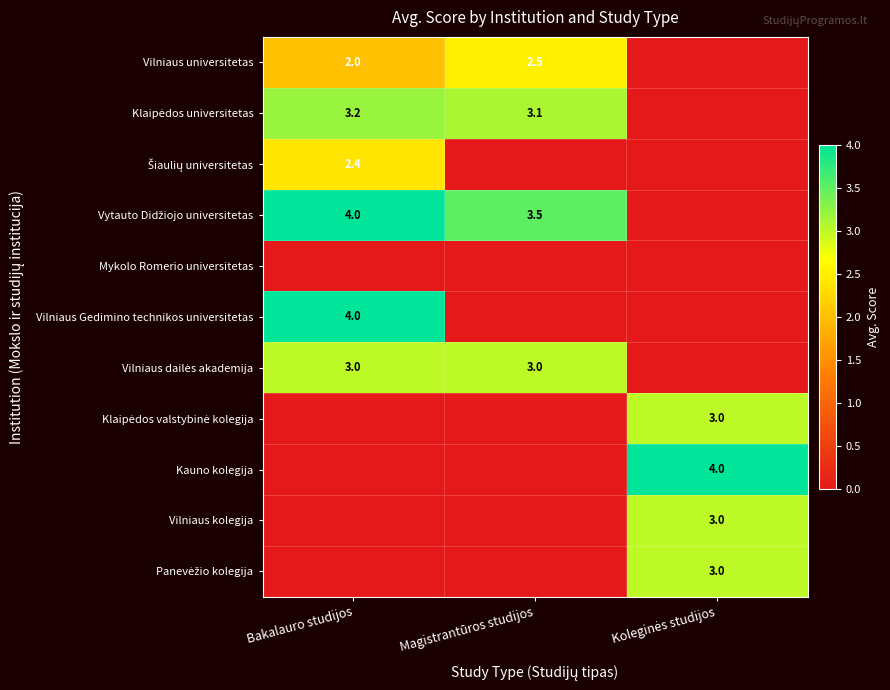

What is the maximum value shown in the chart?

4.0